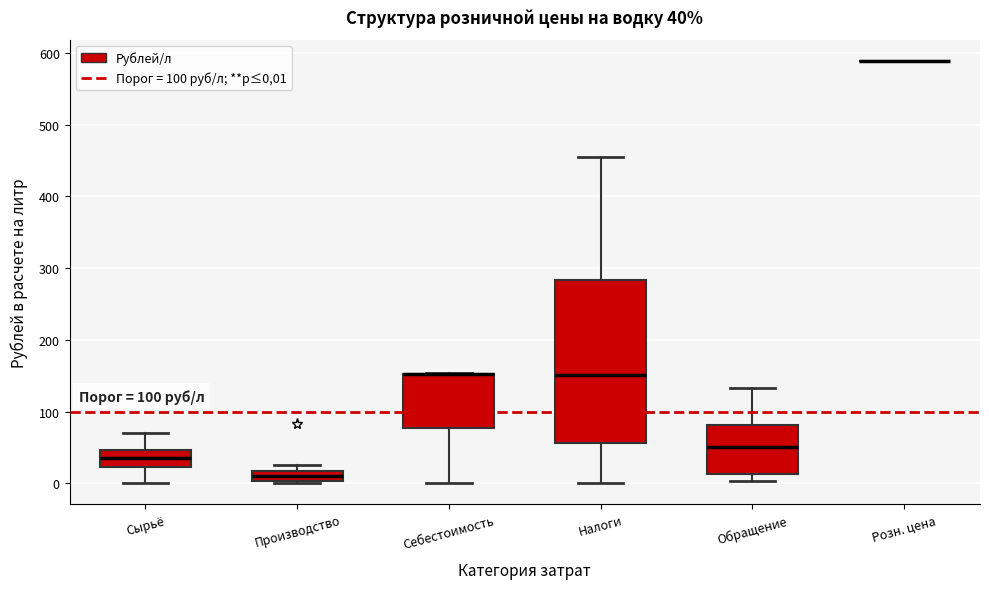

Comparing the boxes themselves (not the whiskers), which one is the tallest?

Налоги